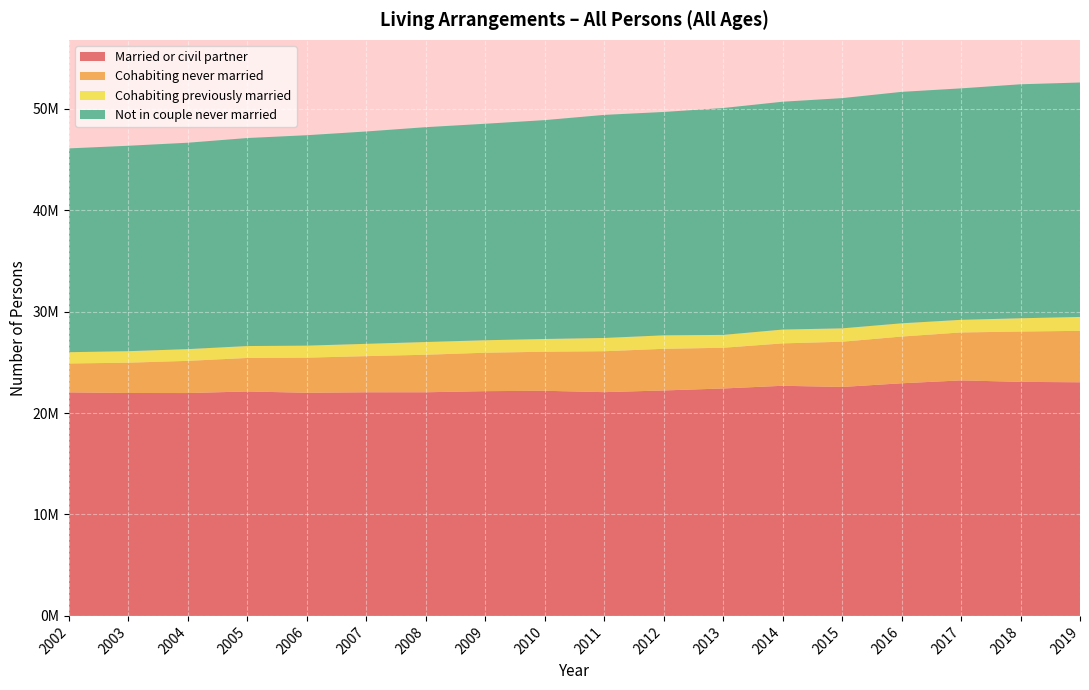

Reading left to right, extract all data points from this chart.

Married or civil partner: 2002=22036660	2003=21973855	2004=21969744	2005=22125886	2006=21997650	2007=22045714	2008=22047133	2009=22156539	2010=22191751	2011=22058056	2012=22225217	2013=22420227	2014=22686268	2015=22570443	2016=22932569	2017=23216947	2018=23072607	2019=23031805
Cohabiting never married: 2002=2847121	2003=2989038	2004=3173846	2005=3304356	2006=3460103	2007=3563156	2008=3698790	2009=3788259	2010=3852966	2011=4034537	2012=4104325	2013=4014756	2014=4178635	2015=4459054	2016=4606404	2017=4726332	2018=4959977	2019=5070145
Cohabiting previously married: 2002=1113161	2003=1134324	2004=1156915	2005=1173324	2006=1184777	2007=1212778	2008=1254272	2009=1230154	2010=1254283	2011=1307511	2012=1329260	2013=1266229	2014=1363715	2015=1318078	2016=1304769	2017=1243887	2018=1309340	2019=1370184
Not in couple never married: 2002=20092604	2003=20253100	2004=20348429	2005=20507426	2006=20746309	2007=20935758	2008=21181346	2009=21344205	2010=21578262	2011=21991992	2012=22021543	2013=22368521	2014=22462051	2015=22697177	2016=22818071	2017=22819784	2018=23067873	2019=23111367